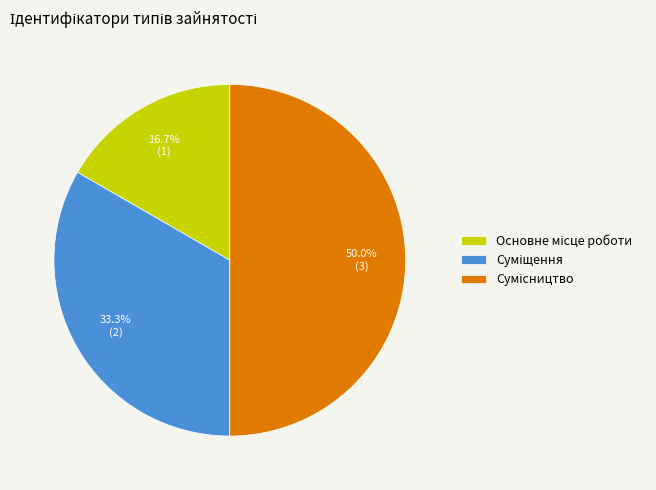

How many slices are in this pie chart?

3